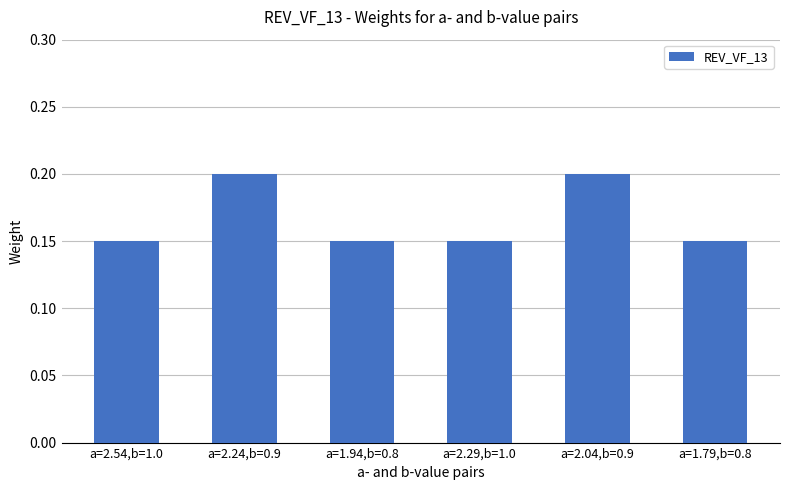

Is it true that the value at a=2.24,b=0.9 is 0.2?

True